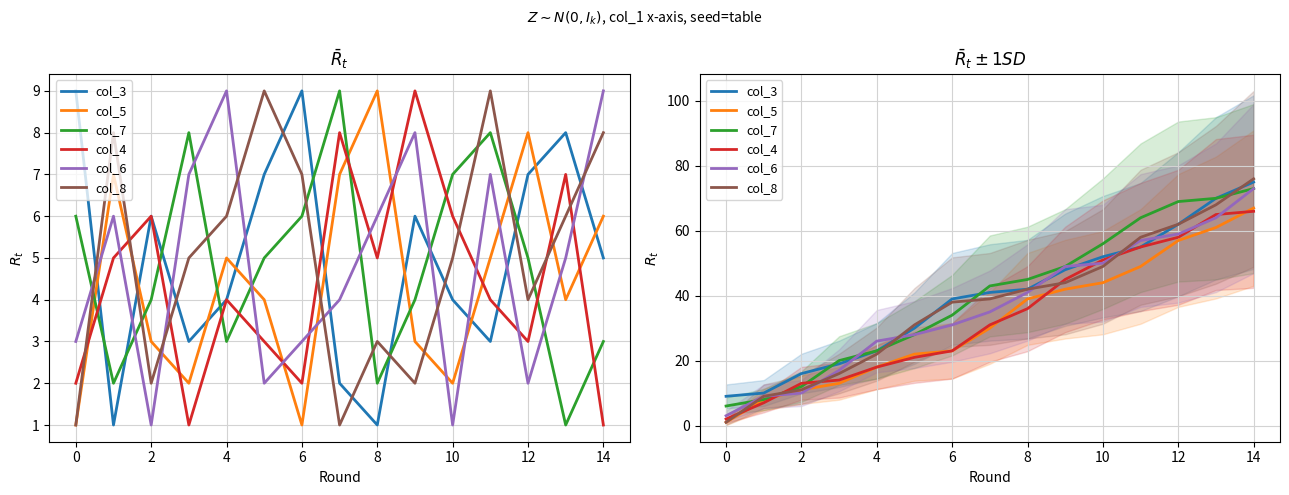

What is the difference between the highest and lowest values at 11?

15